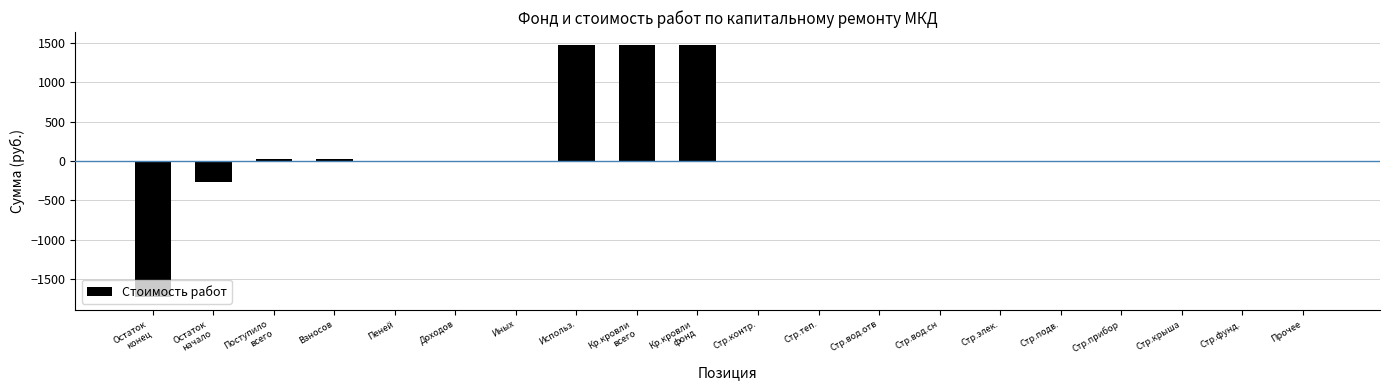

True or false: the data shows 0.0 at Стр.контр..

True